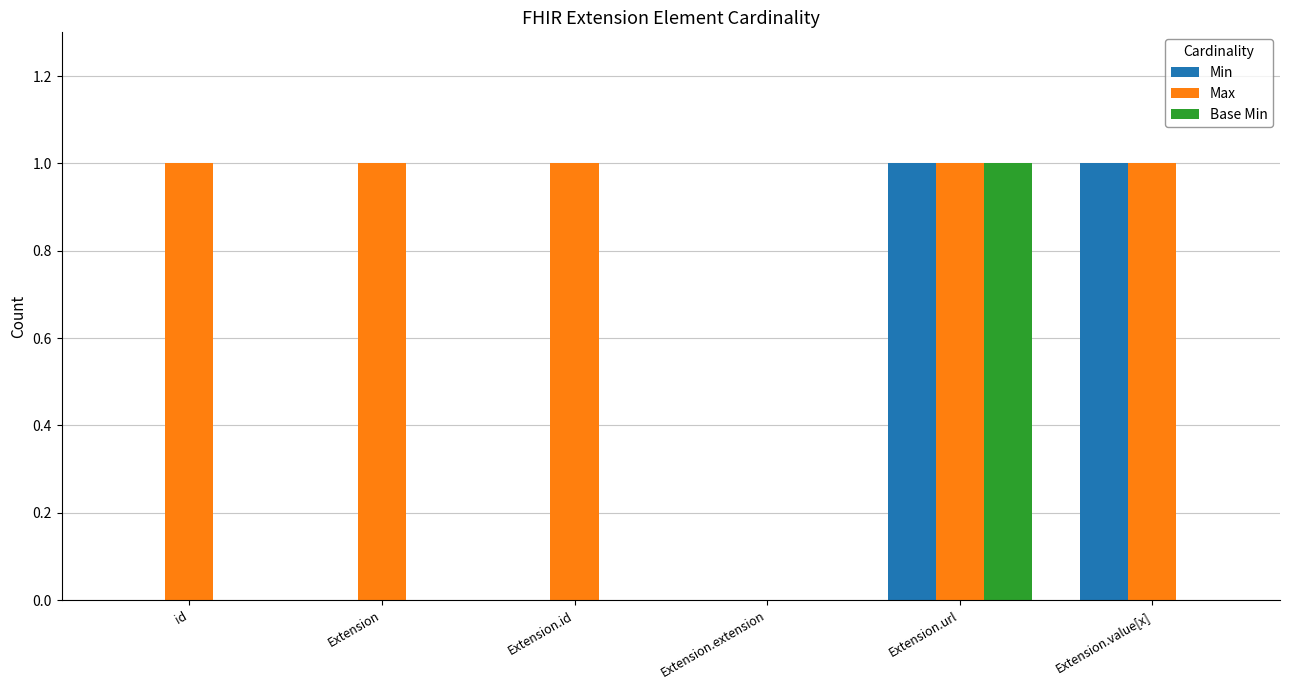

Which series changed the most between id and Extension.extension?

Max